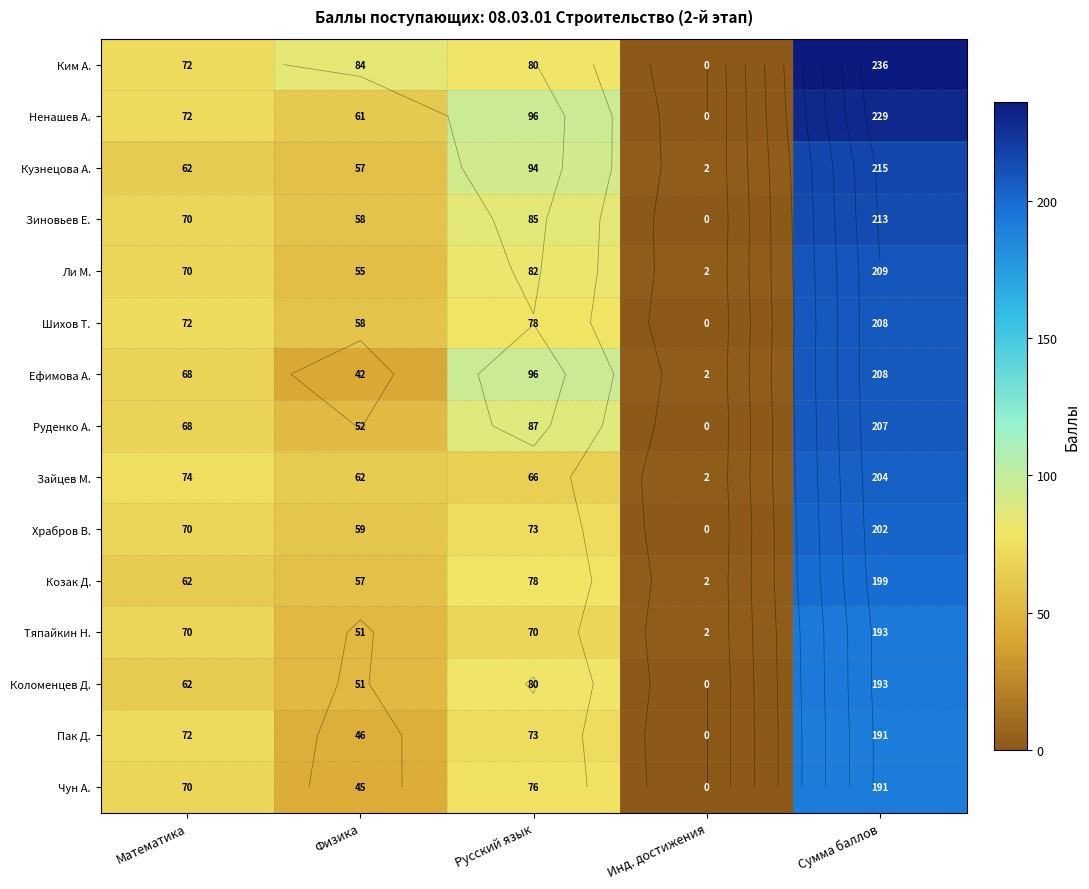

Where is Кузнецова А. nearest to the value 108?

Русский язык